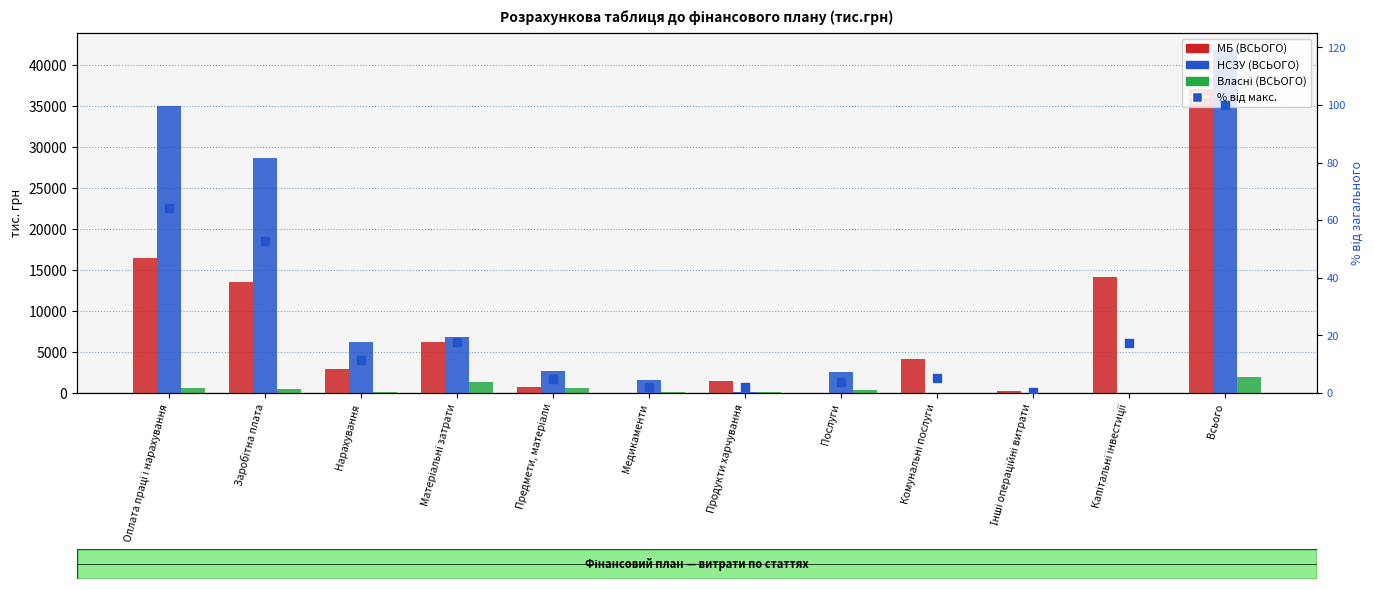

Which series has the widest spread of Y values?

НСЗУ (ВСЬОГО)